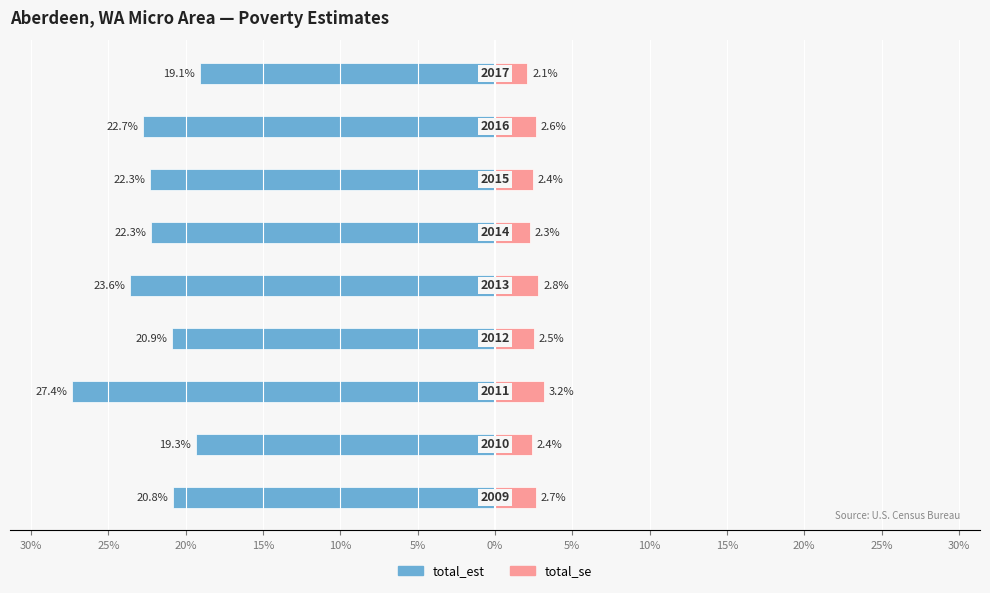

How many bars are there in total?

18